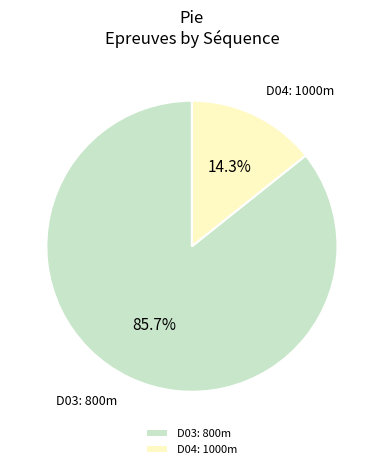

The D03: 800m slice represents 86% of the pie. True or false?

True